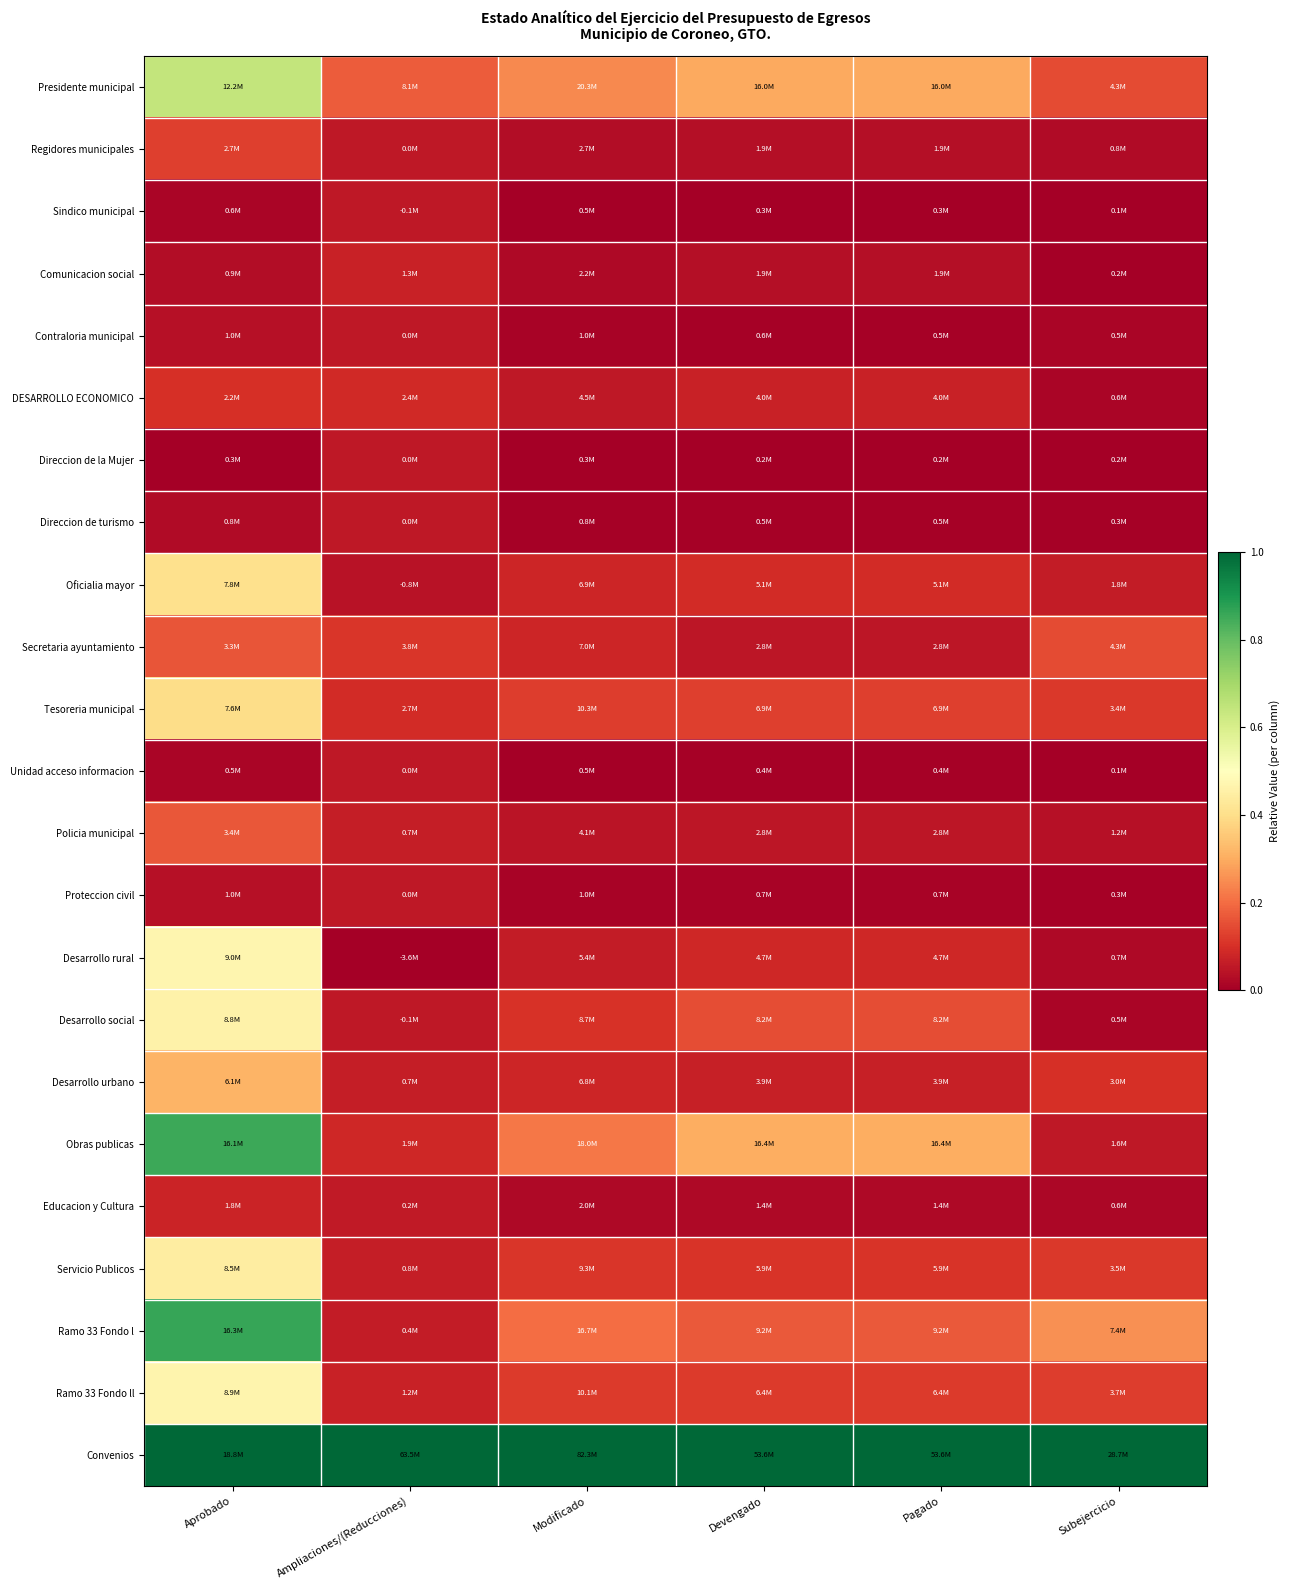

At which category is the sum across all series the highest?

Aprobado